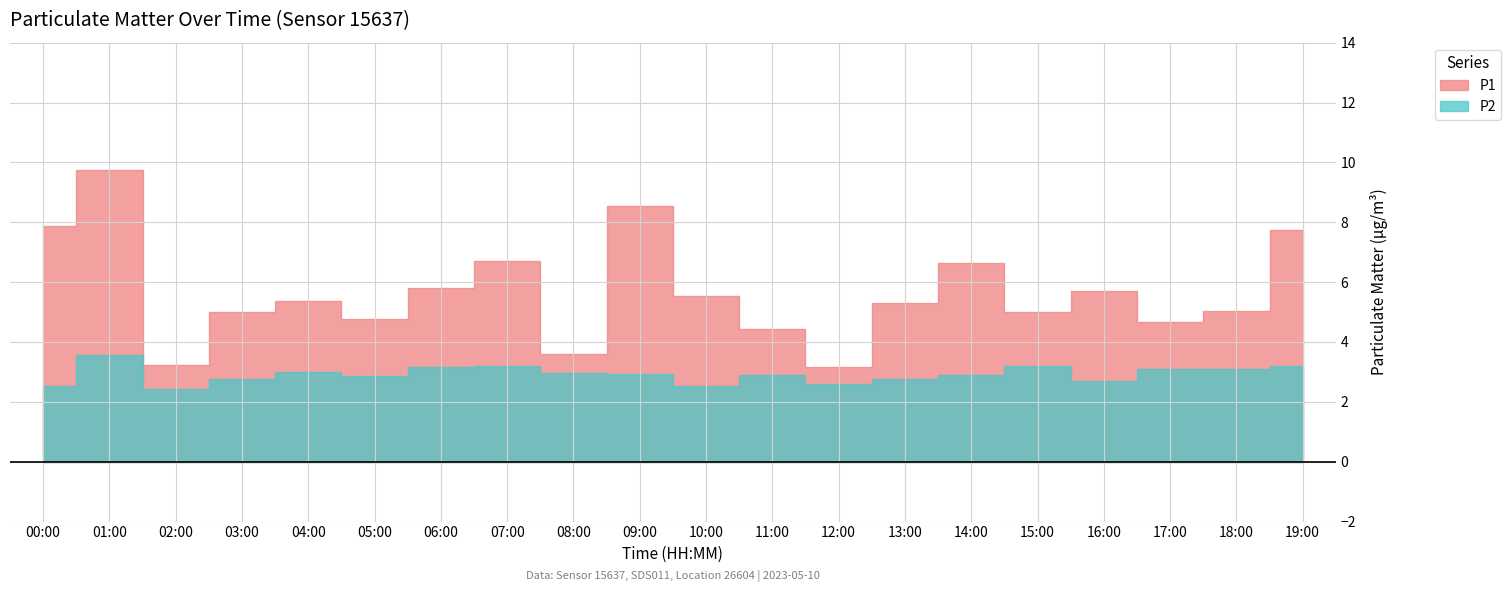

Which series has the largest total across all categories?

P1